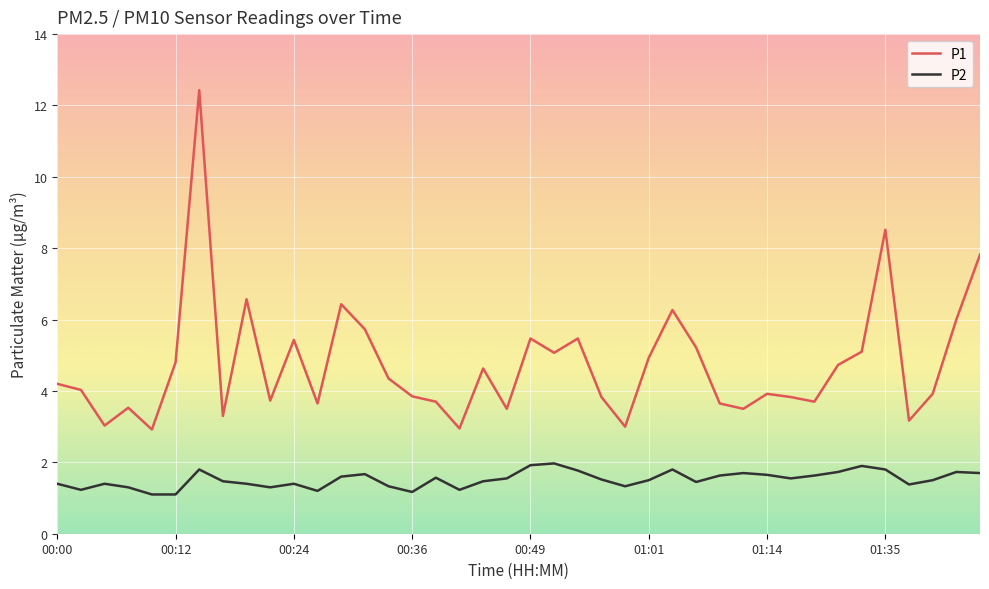

Which series has the widest spread of values?

P1